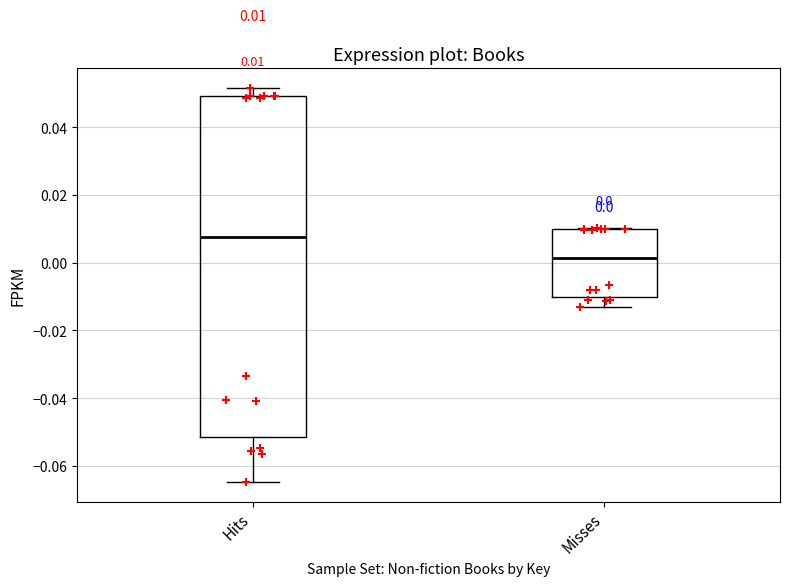

Which box has the highest median line?

Hits